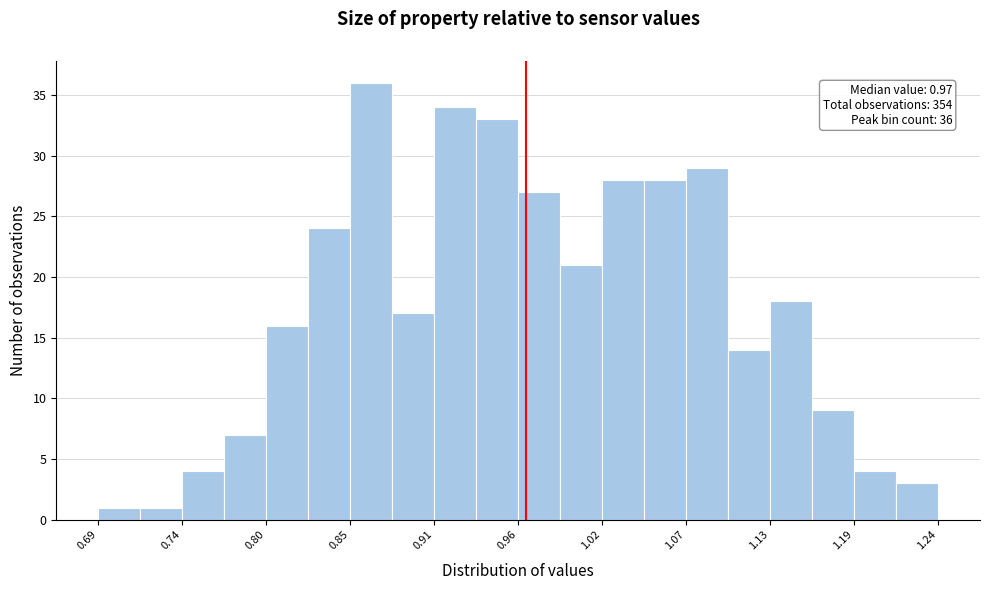

Around what value on the x-axis is the tallest bar? Give the approximate position of its centre, as read against the axis.

0.87